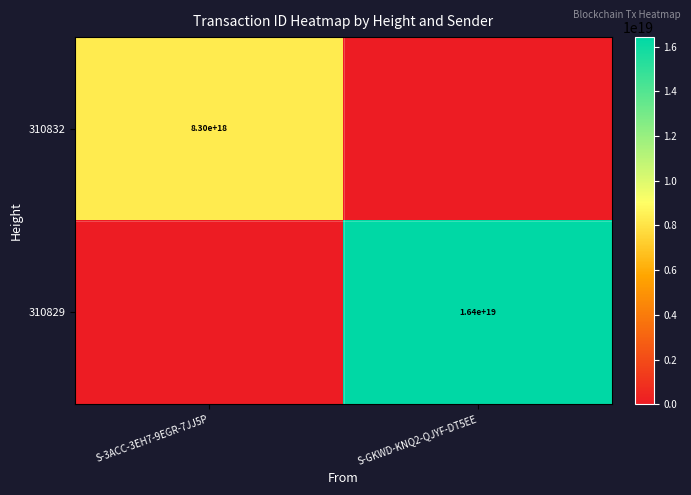

Is the value of 310829 at S-GKWD-KNQ2-QJYF-DT5EE greater than the value of 310832 at S-3ACC-3EH7-9EGR-7JJ5P?

Yes